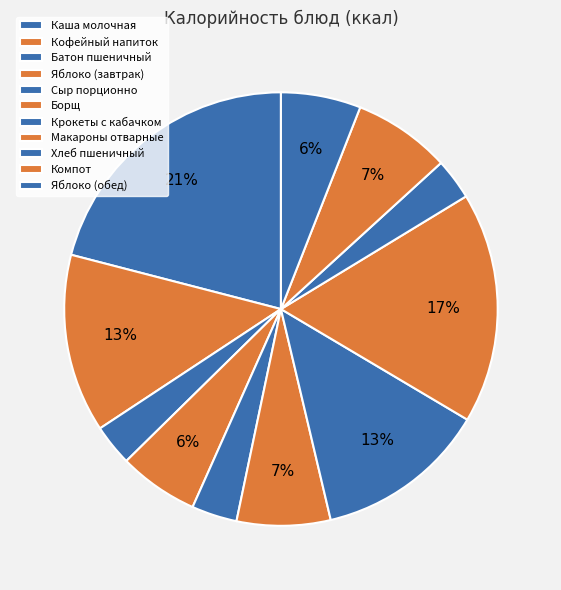

Rank the categories by value from lowest to highest.

Хлеб пшеничный, Батон пшеничный, Сыр порционно, Яблоко (завтрак), Яблоко (обед), Борщ, Компот, Крокеты с кабачком, Кофейный напиток, Макароны отварные, Каша молочная